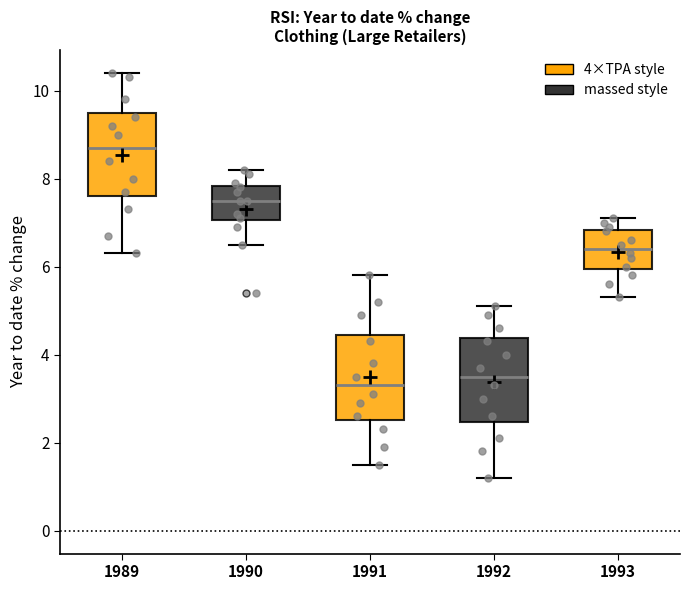

Reading left to right, transcribe this box plot: for each box, give where its median line is, the range the box spans, and where its two whiskers end, as read against the y-axis. The values are not printed on the chart, so give them approximately, as read against the axis.

1989: median 8.8, box 7.6 to 9.6, whiskers 6.4 to 10.4
1990: median 7.6, box 7.0 to 7.8, whiskers 6.6 to 8.2
1991: median 3.4, box 2.6 to 4.4, whiskers 1.6 to 5.8
1992: median 3.6, box 2.4 to 4.4, whiskers 1.2 to 5.2
1993: median 6.4, box 6.0 to 6.8, whiskers 5.4 to 7.2